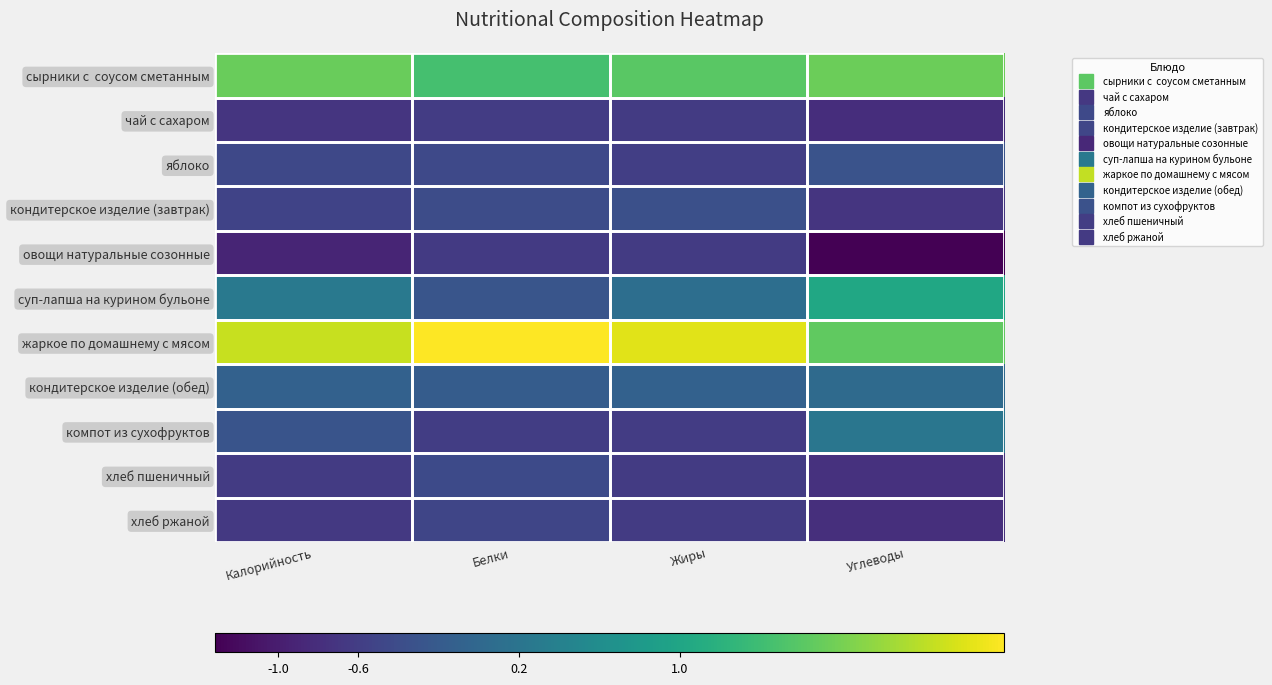

Which series changed the most between Белки and Углеводы?

суп-лапша на курином бульоне